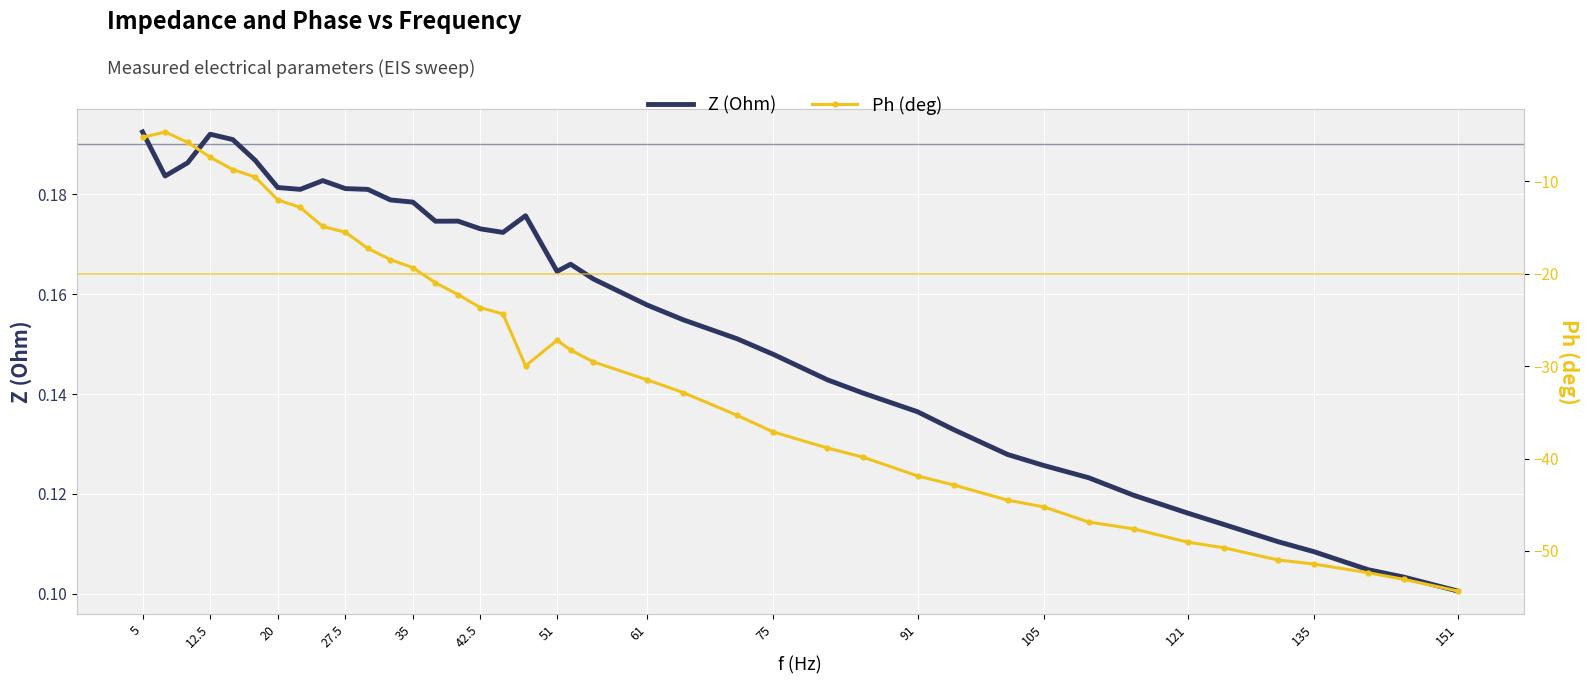

What are all the series names shown in the legend?

Z (Ohm), Ph (deg)